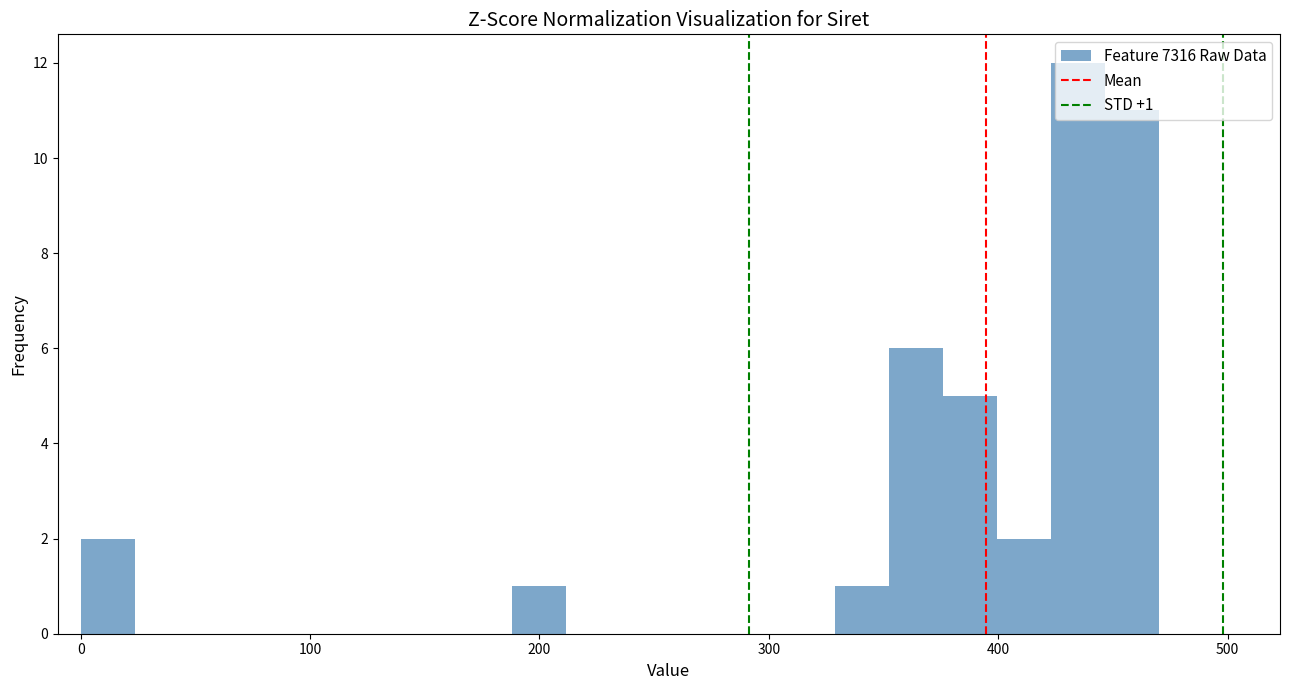

Around what value on the x-axis is the tallest bar? Give the approximate position of its centre, as read against the axis.

430